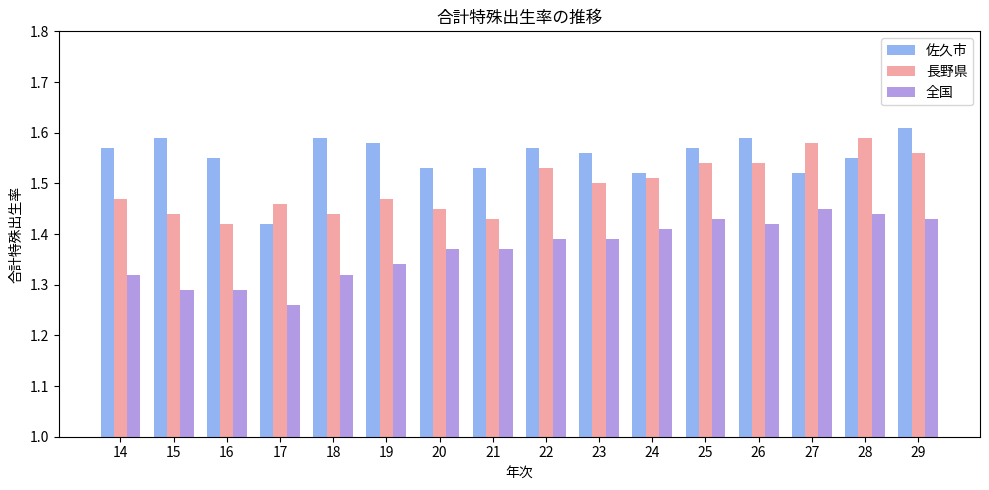

At which category does the chart reach its minimum across all series?

17